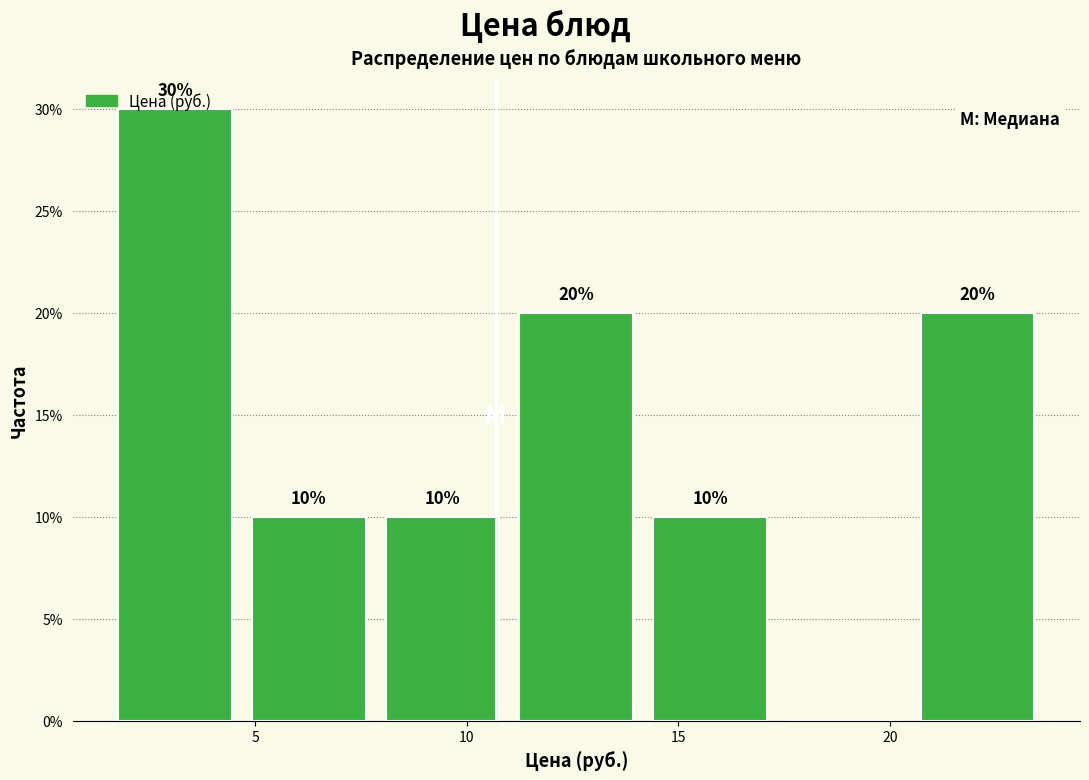

Which range on the x-axis has the tallest bar?

1.5 to 4.5